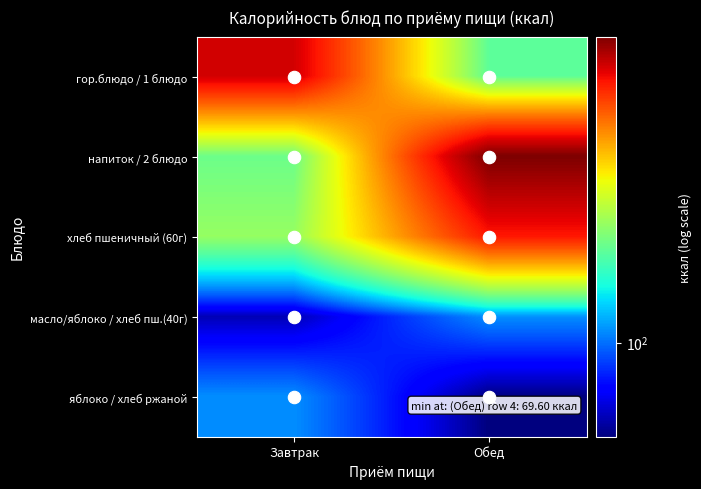

What is the maximum value shown in the chart?

325.0